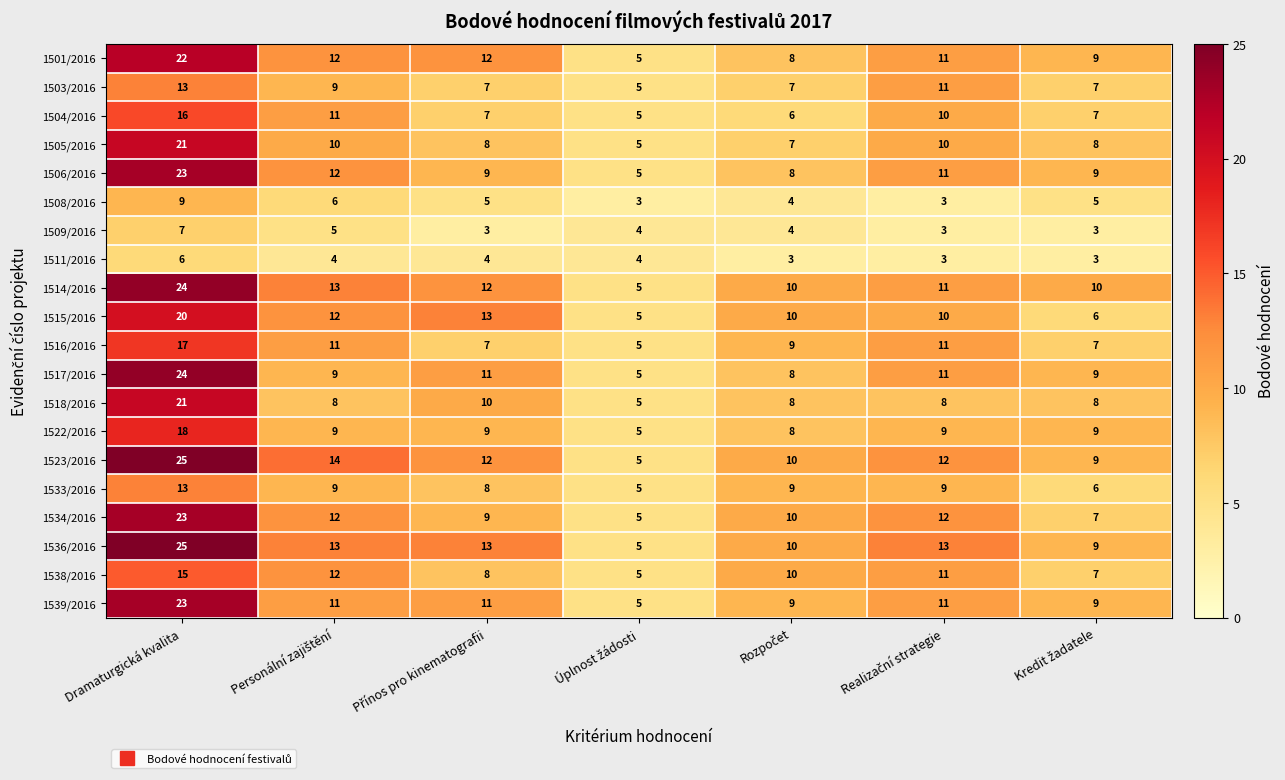

At which category does the chart reach its peak across all series?

Dramaturgická kvalita